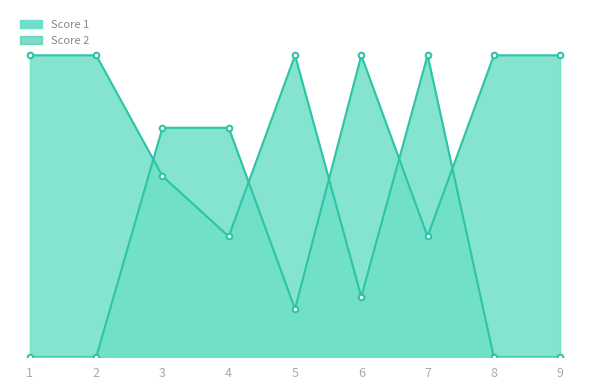

What are all the series names shown in the legend?

Score 1, Score 2